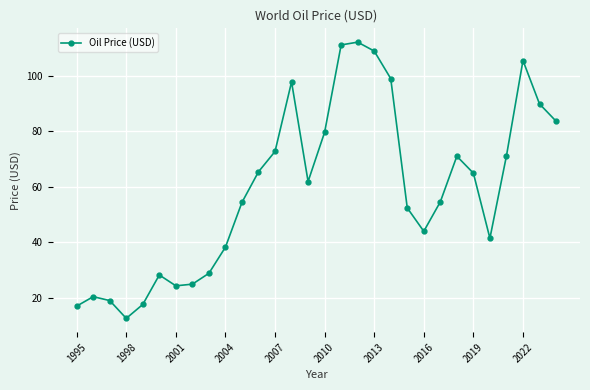

What is the sum of all values?

1772.7